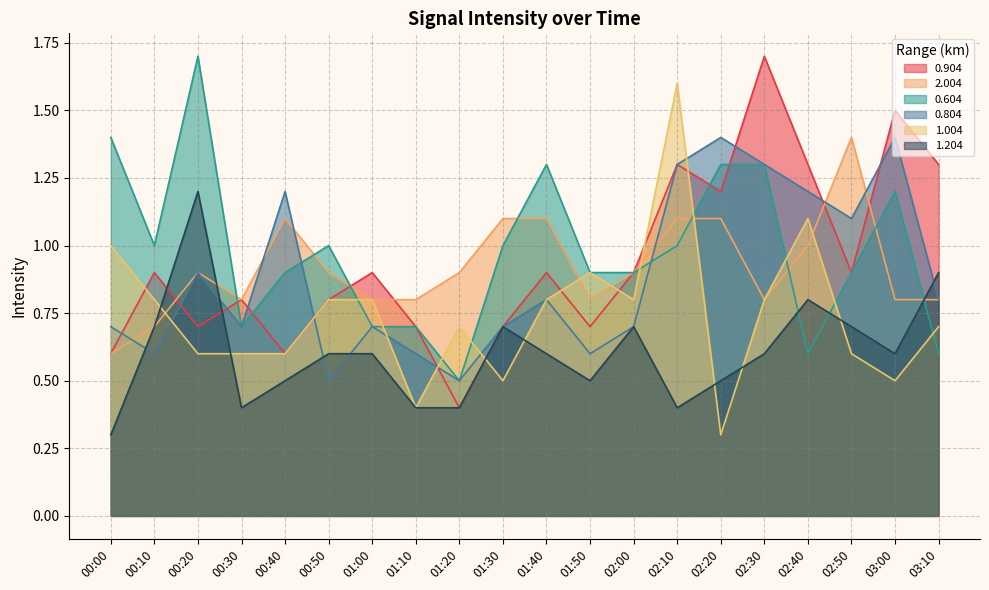

True or false: 2.004 has a value of 1.2 at 02:00.

False